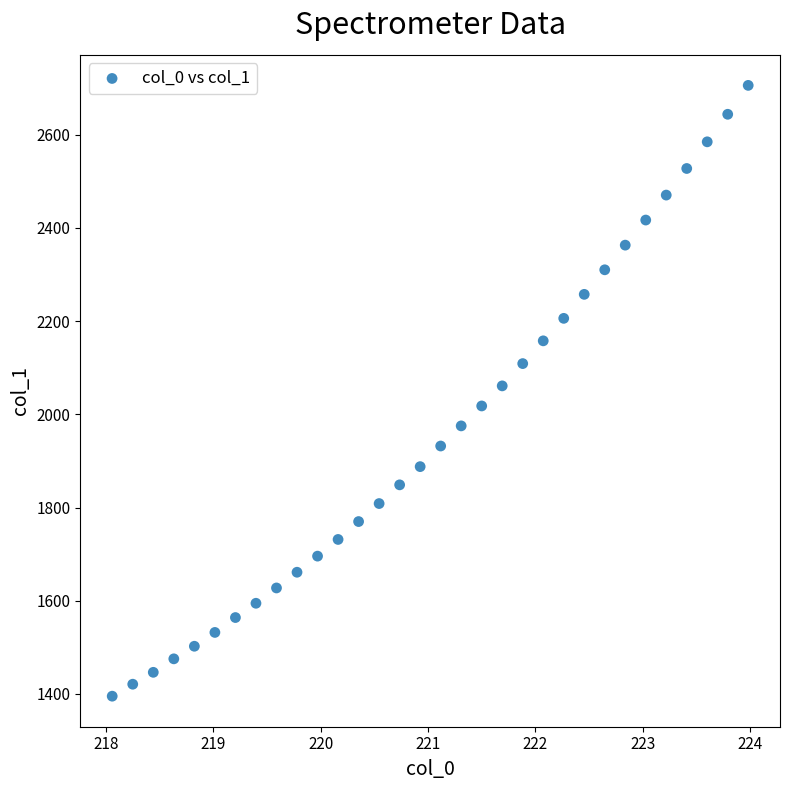

What is the range of Y values (max minus min)?

1310.9